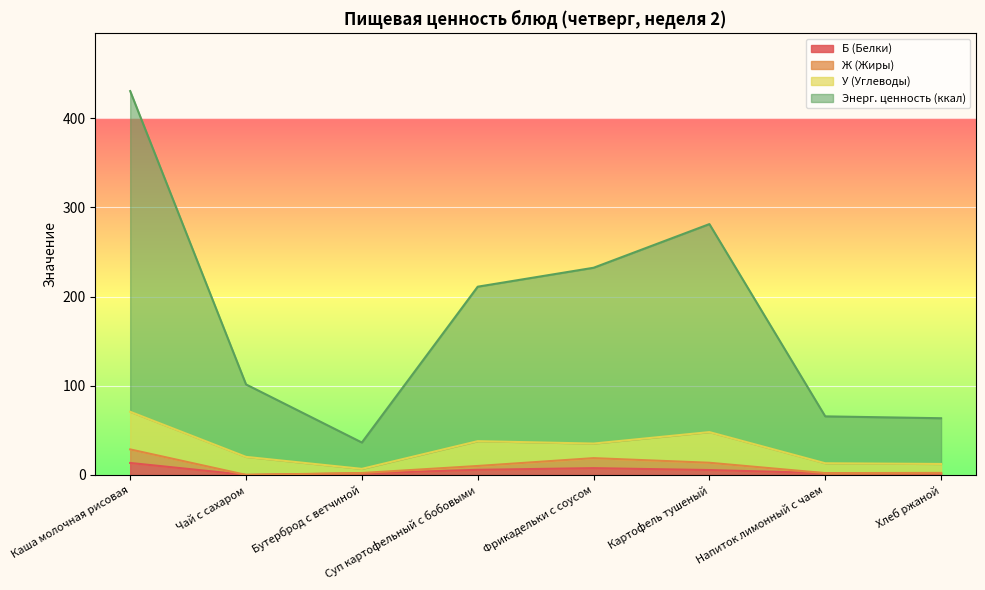

True or false: Ж (Жиры) and Энерг. ценность (ккал) intersect in this chart.

False